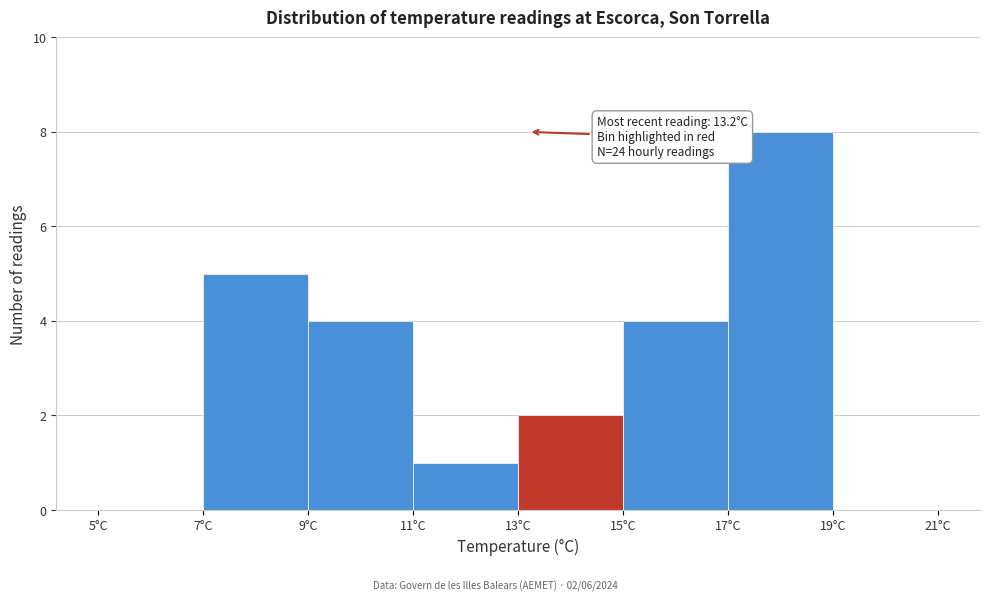

Which range on the x-axis has the tallest bar?

17 to 19